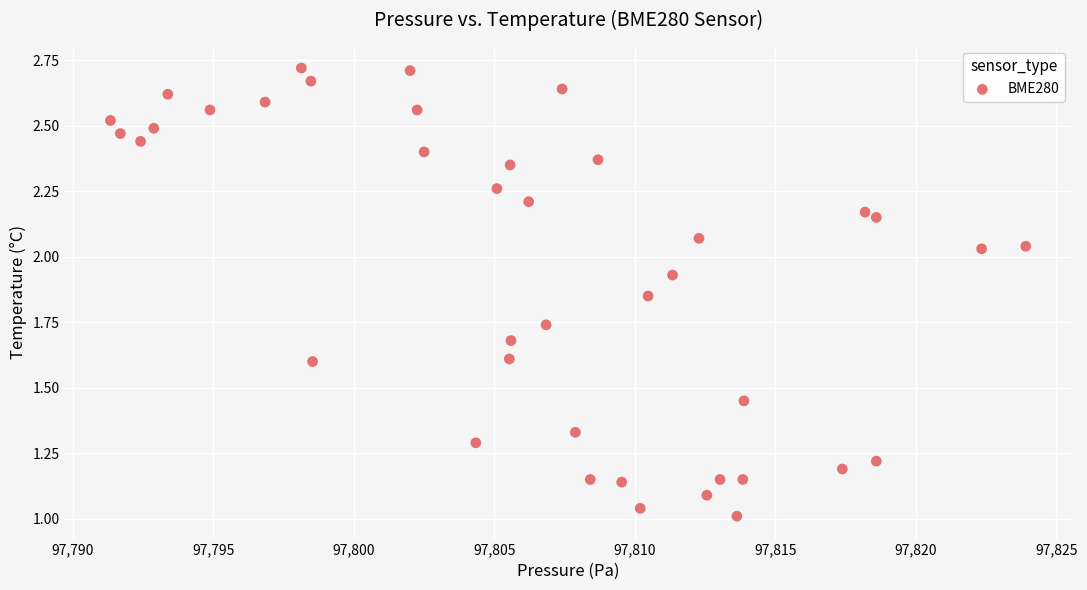

How many data points are displayed?

40